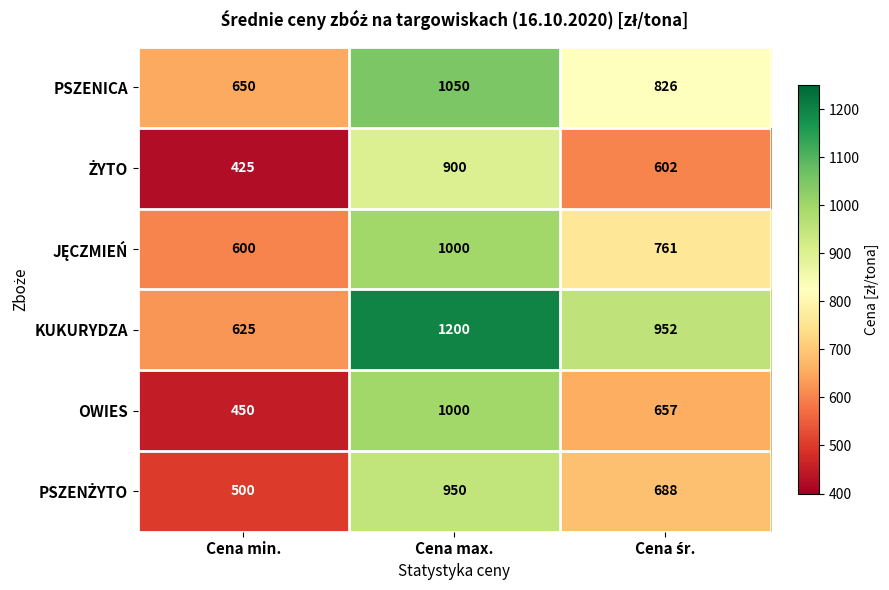

Count the PSZENICA values in the range 650 to 1050.

3